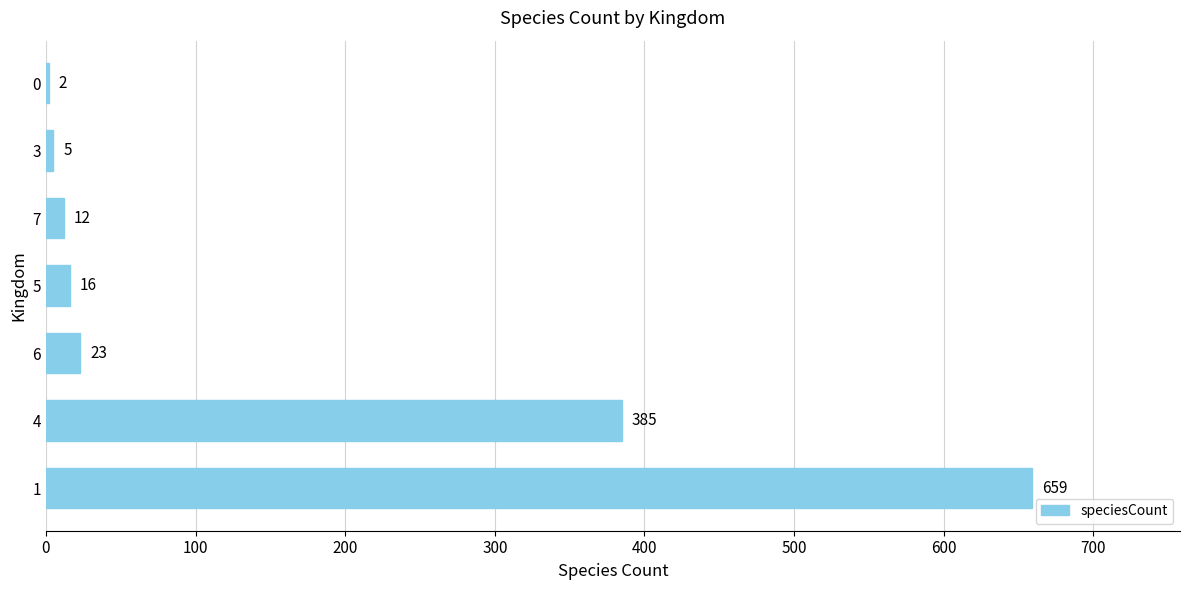

Where is the data nearest to the value 330?

4